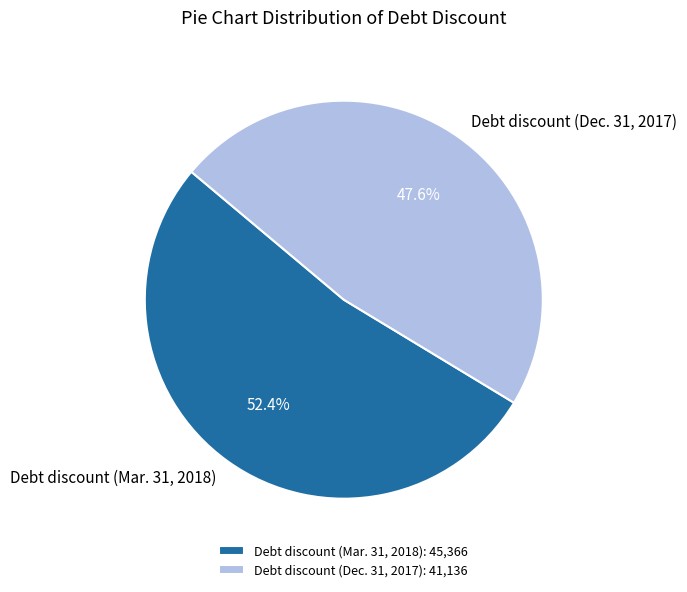

What is the ratio of the value at Debt discount (Dec. 31, 2017) to the value at Debt discount (Mar. 31, 2018)?

0.9